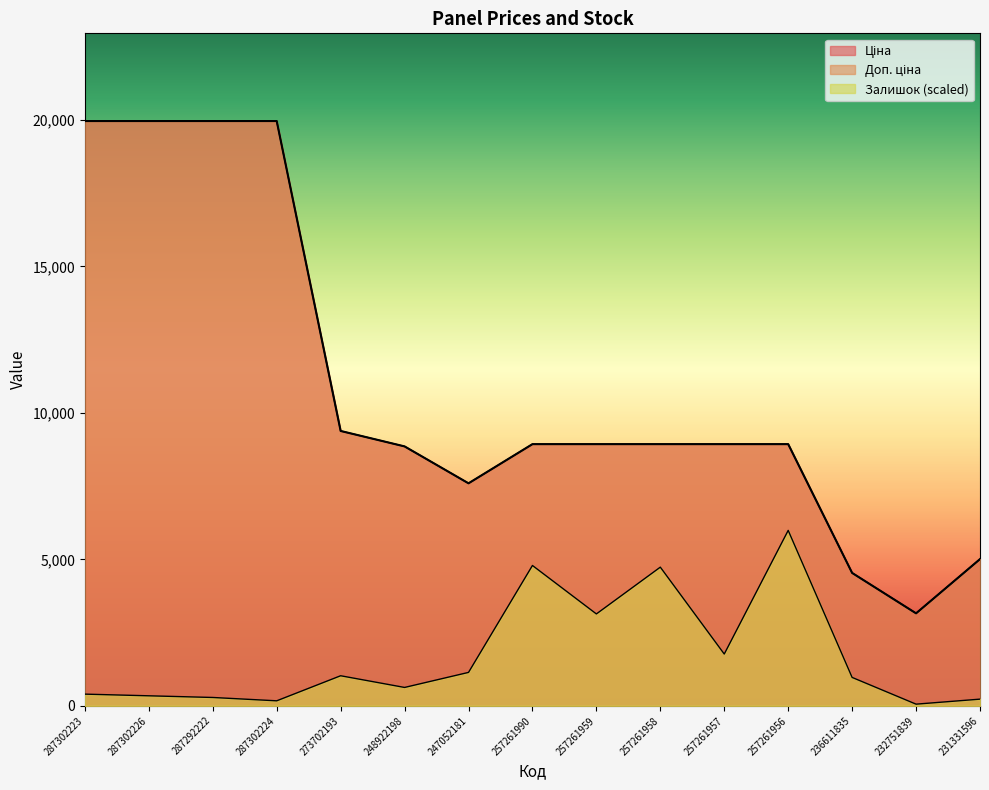

True or false: Залишок and Доп. ціна cross at least once.

False